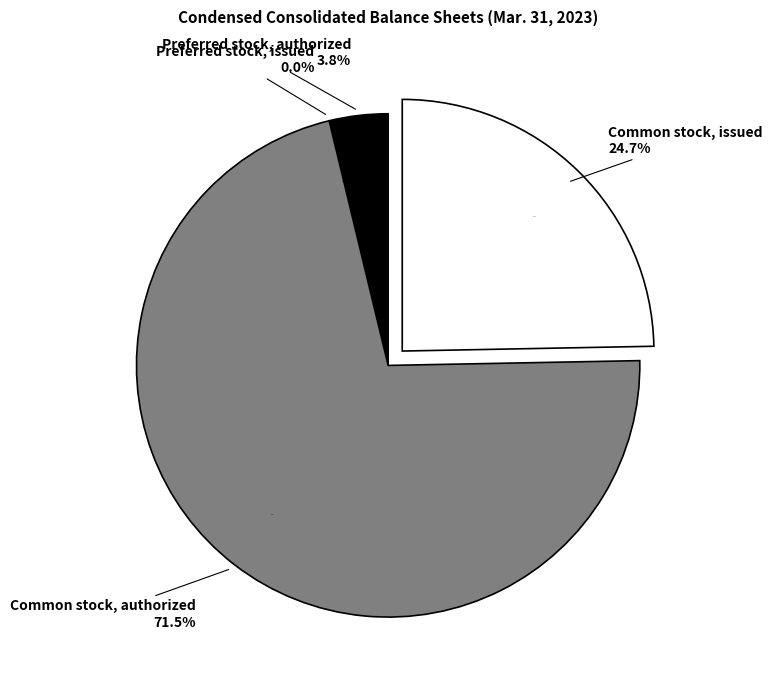

How many slices are in this pie chart?

4